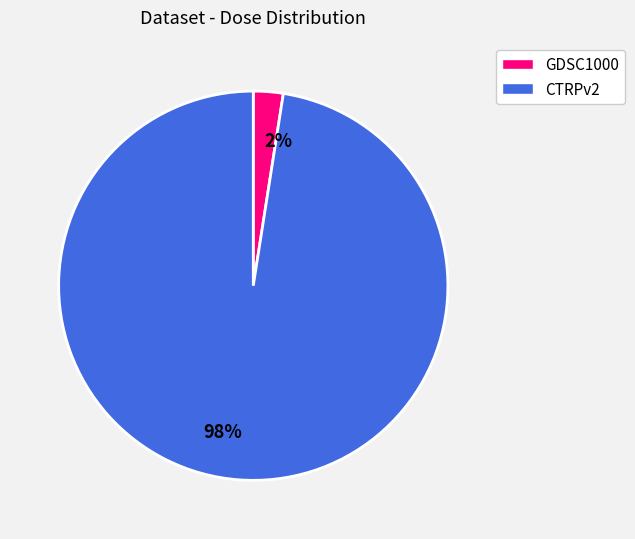

Count the number of slices in the pie.

2